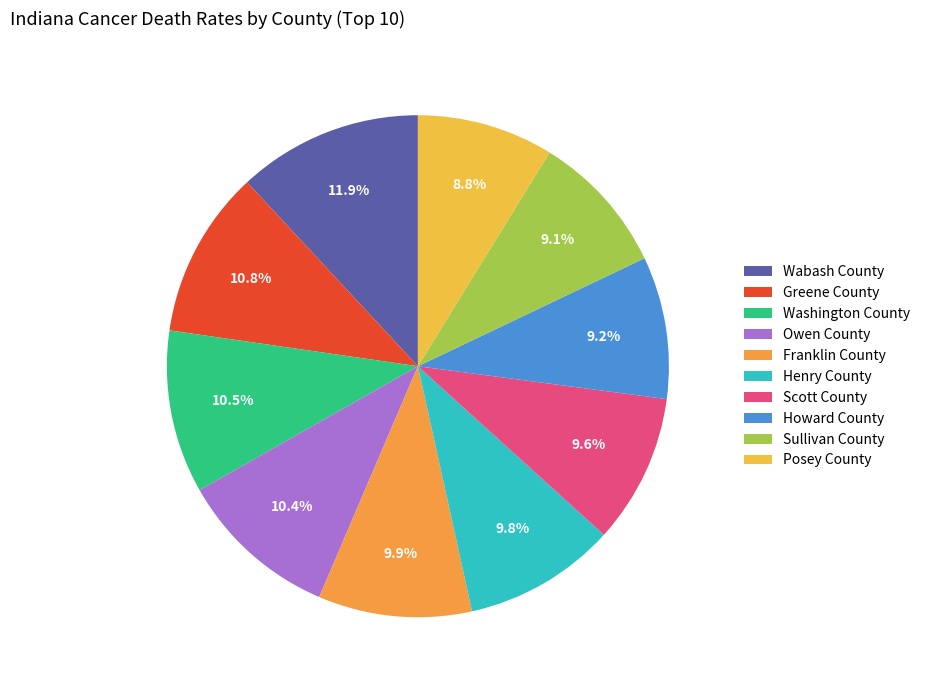

Count the number of slices in the pie.

10